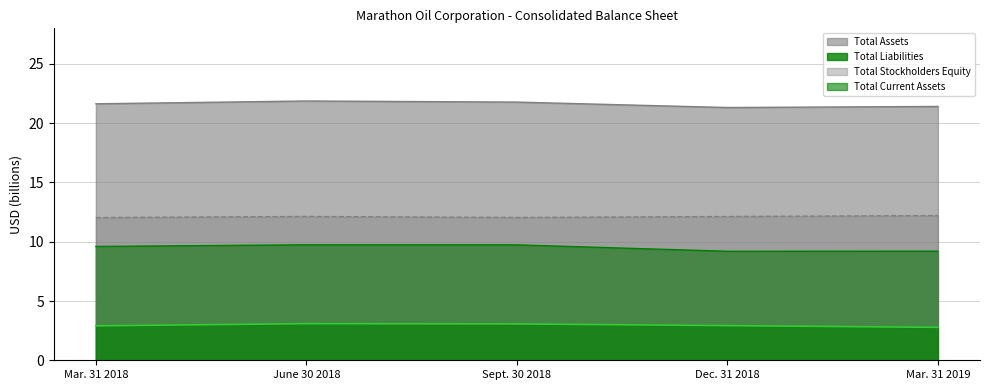

Which series has the largest total across all categories?

Total Assets